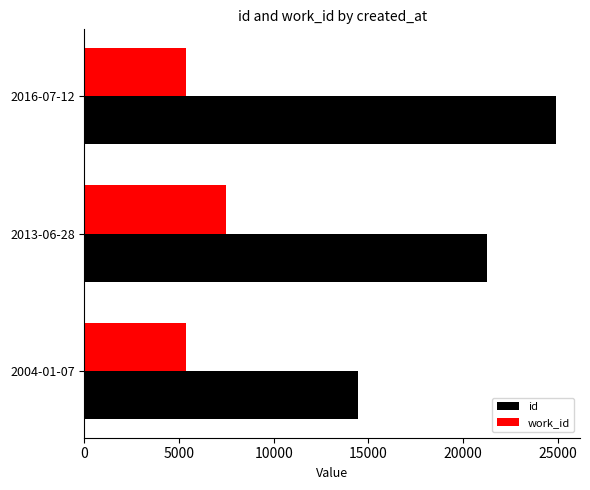

The value of id at 2016-07-12 is 24928. True or false?

True